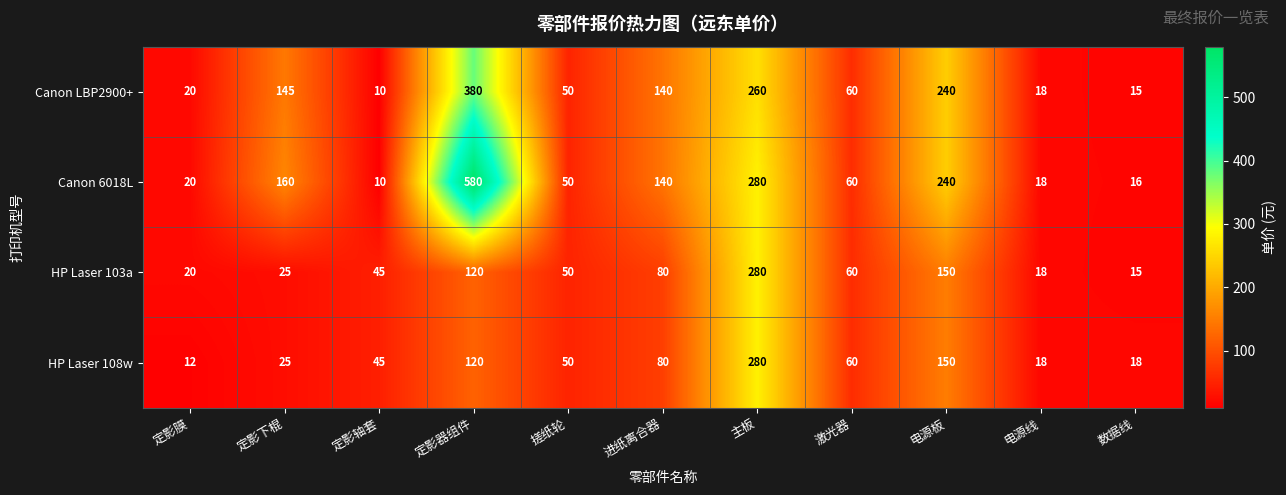

List the labels in order of HP Laser 103a value, smallest first.

数据线, 电源线, 定影膜, 定影下棍, 定影轴套, 搓纸轮, 激光器, 进纸离合器, 定影器组件, 电源板, 主板